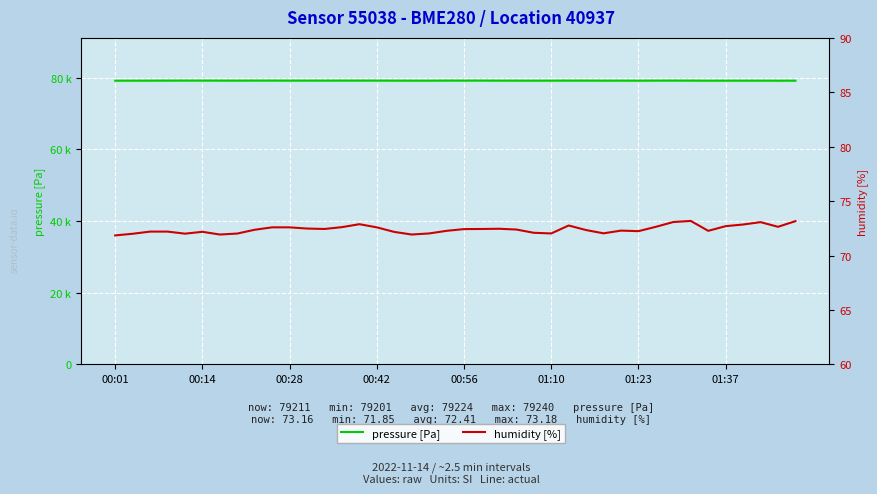

Which label corresponds to the largest value in the chart?

00:14